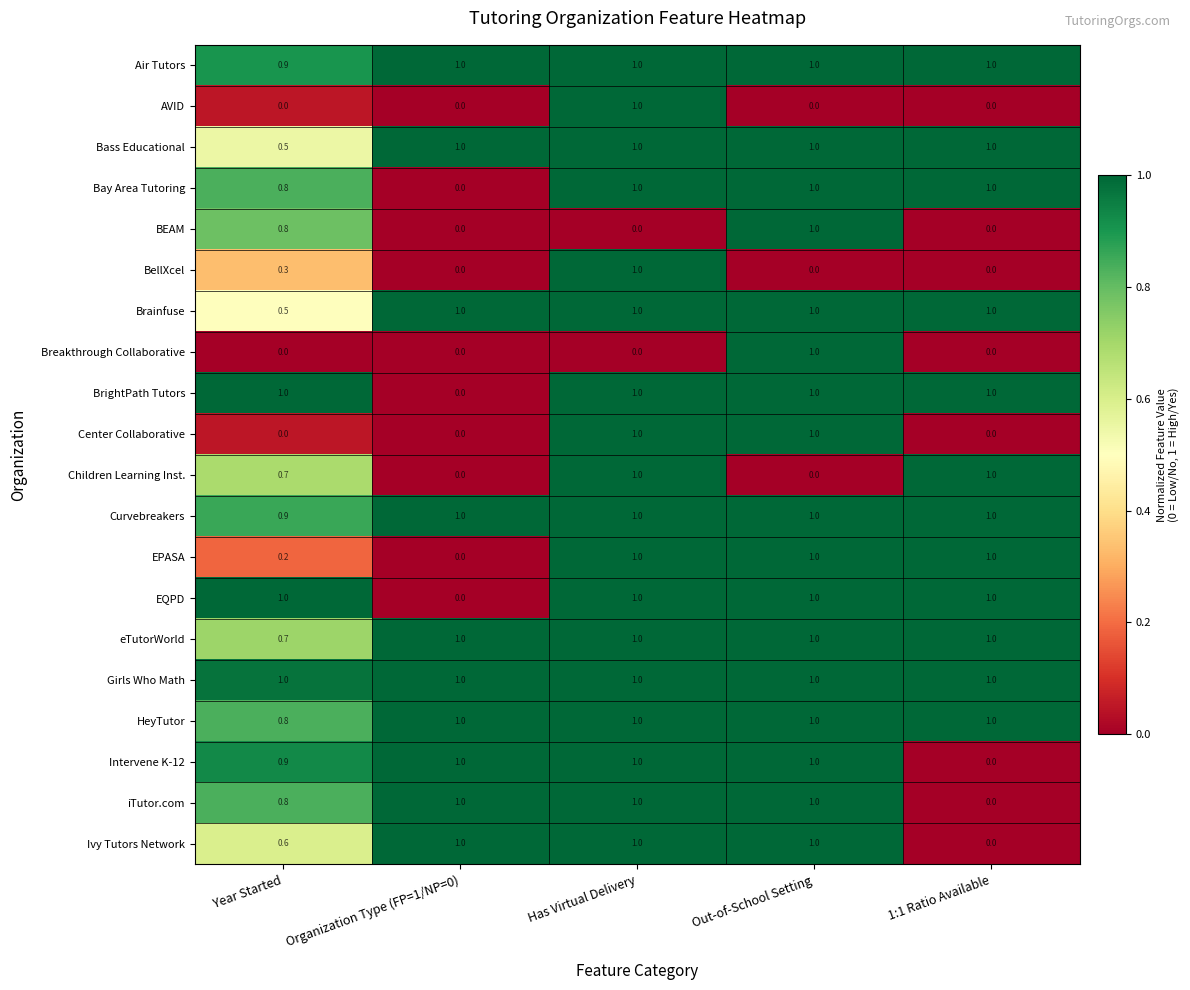

What is the difference between the highest and lowest values at Year Started?

1.0